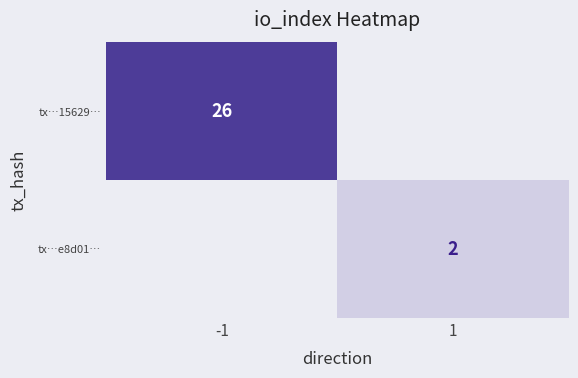

True or false: tx…e8d01… has a value of 2 at 1.

True